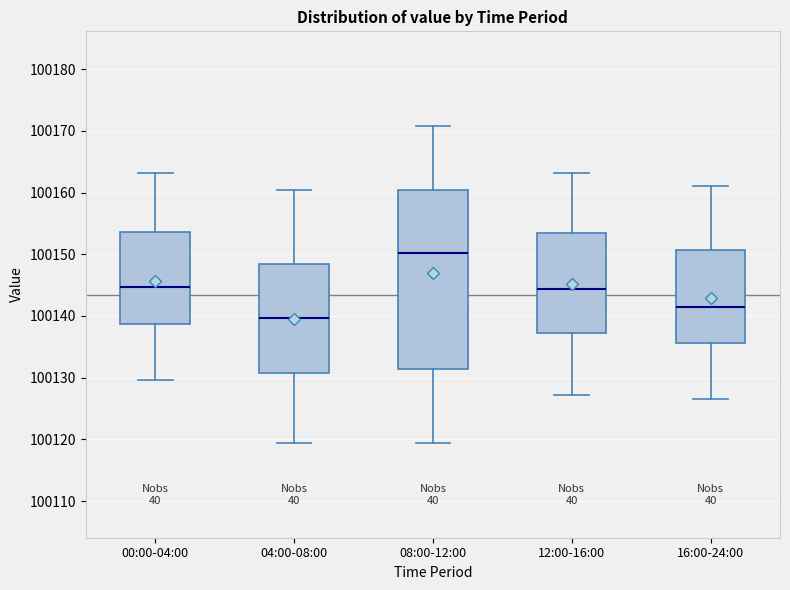

Reading left to right, transcribe this box plot: for each box, give where its median line is, the range the box spans, and where its two whiskers end, as read against the y-axis. The values are not printed on the chart, so give them approximately, as read against the axis.

00:00-04:00: median 100145, box 100139 to 100154, whiskers 100130 to 100163
04:00-08:00: median 100140, box 100131 to 100148, whiskers 100119 to 100160
08:00-12:00: median 100150, box 100131 to 100160, whiskers 100119 to 100171
12:00-16:00: median 100144, box 100137 to 100153, whiskers 100127 to 100163
16:00-24:00: median 100141, box 100136 to 100151, whiskers 100127 to 100161